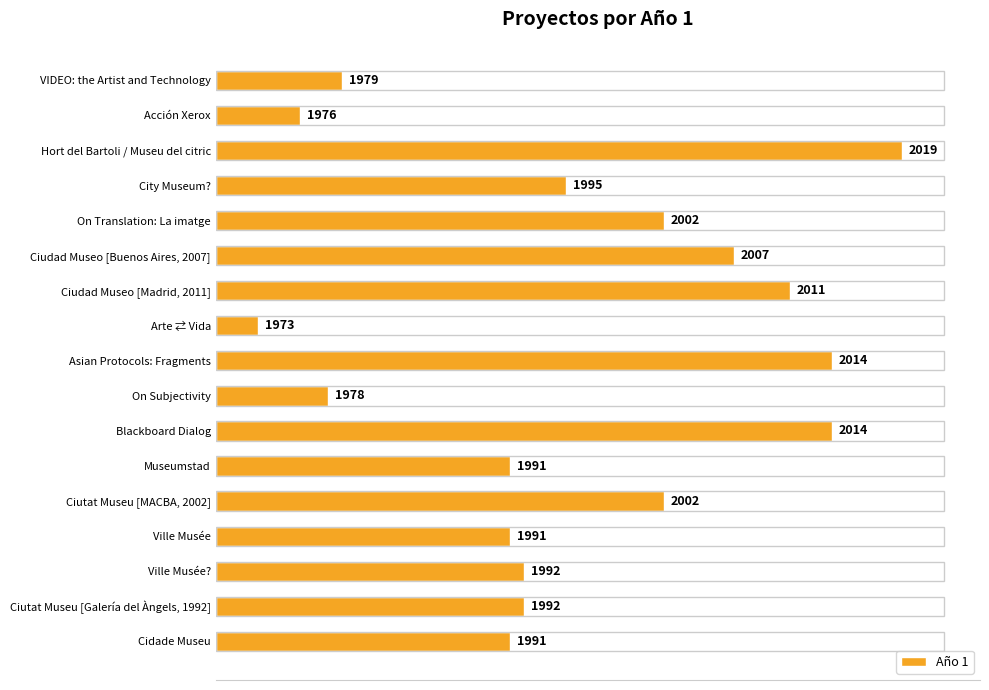

Are the bars horizontal?

Yes